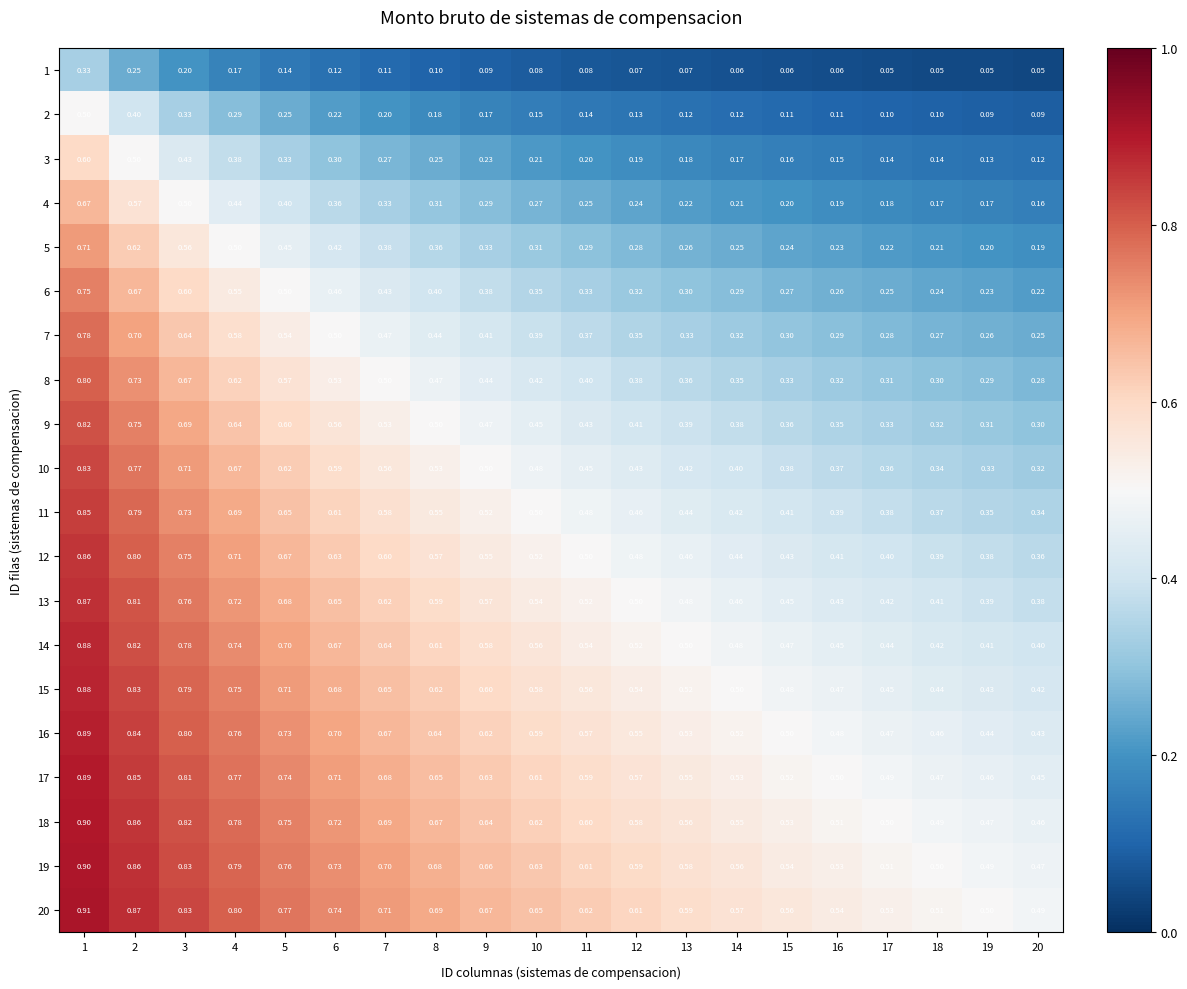

Is the value of 13 at 17 greater than the value of 5 at 9?

Yes